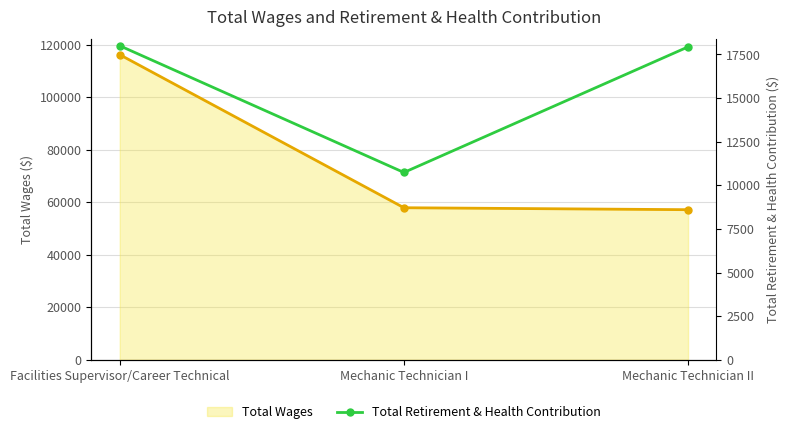

At which label does Total Wages reach its peak?

Facilities Supervisor/Career Technical